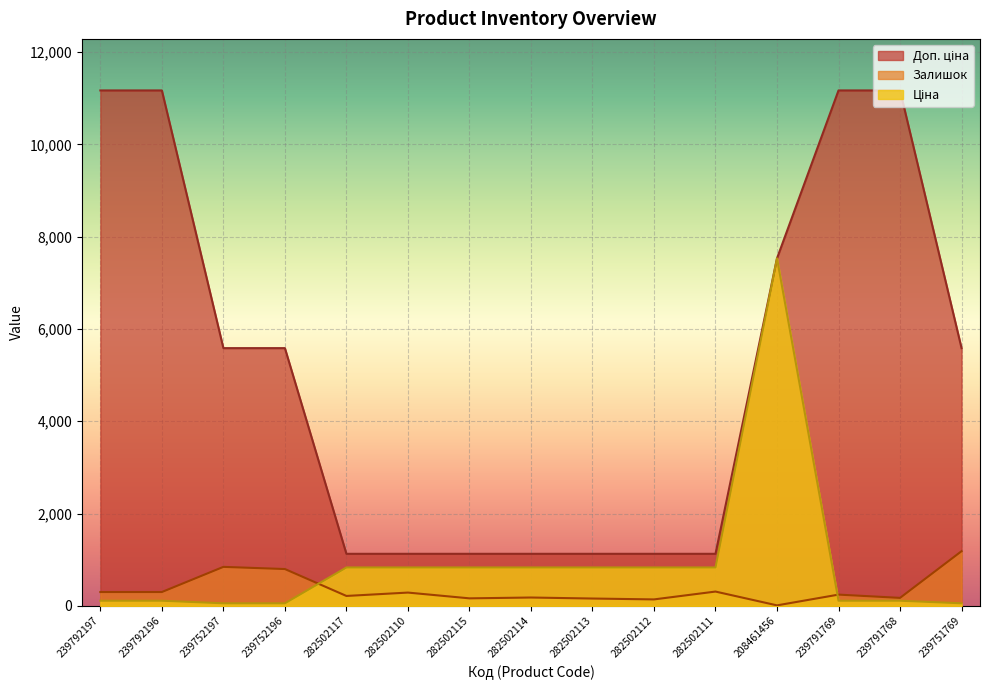

Reading right to left, what are all the values shown in this chart?

Залишок: 1185.0	173.0	244.0	11.0	310.0	140.0	159.0	181.0	163.0	288.0	215.0	798.0	845.0	300.0	300.0
Ціна: 55.9	111.7	111.7	7530.7	832.4	832.4	832.4	832.4	832.4	832.4	832.4	55.9	55.9	111.7	111.7
Доп. ціна: 5585.0	11169.0	11169.0	7530.7	1128.0	1128.0	1128.0	1128.0	1128.0	1128.0	1128.0	5585.0	5585.0	11169.0	11169.0